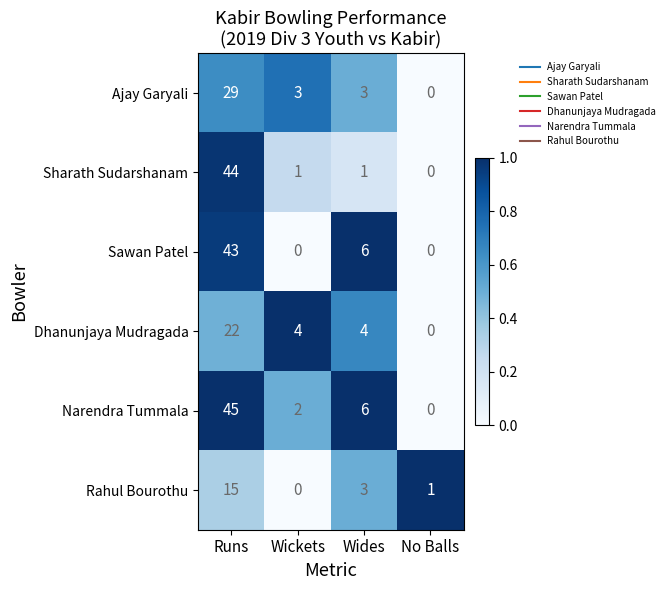

Reading left to right, what are all the values shown in this chart?

Ajay Garyali: 29	3	3	0
Sharath Sudarshanam: 44	1	1	0
Sawan Patel: 43	0	6	0
Dhanunjaya Mudragada: 22	4	4	0
Narendra Tummala: 45	2	6	0
Rahul Bourothu: 15	0	3	1